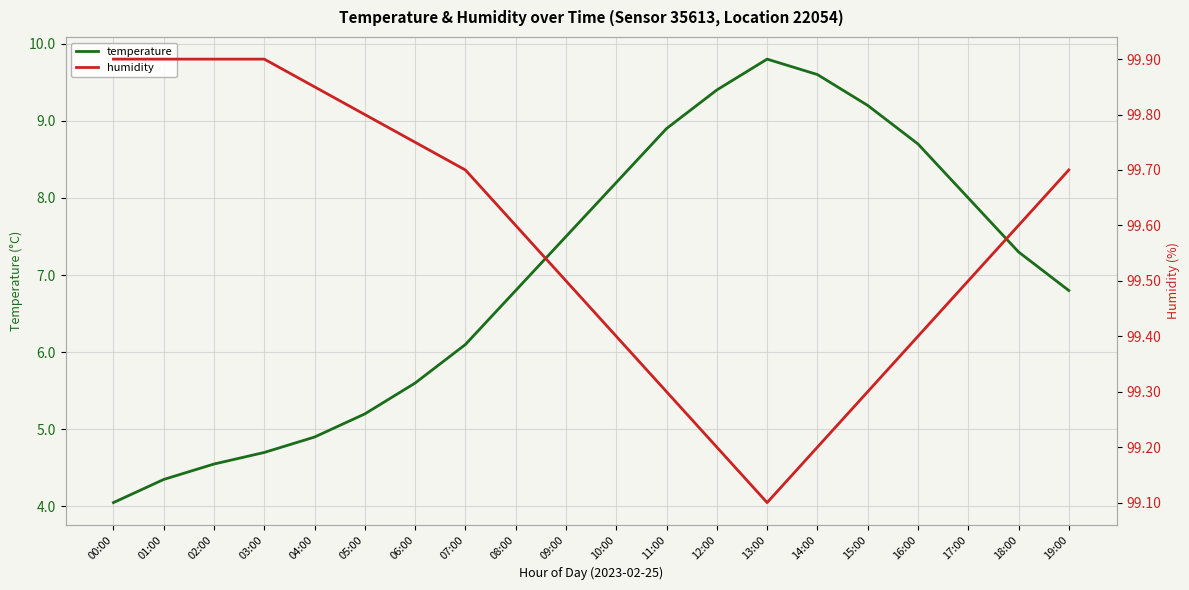

The temperature series shows 15.1 at 13:00. True or false?

False